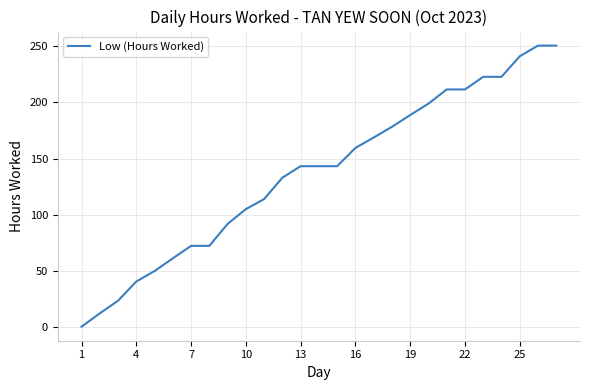

What is the difference between the maximum and minimum values?

250.7